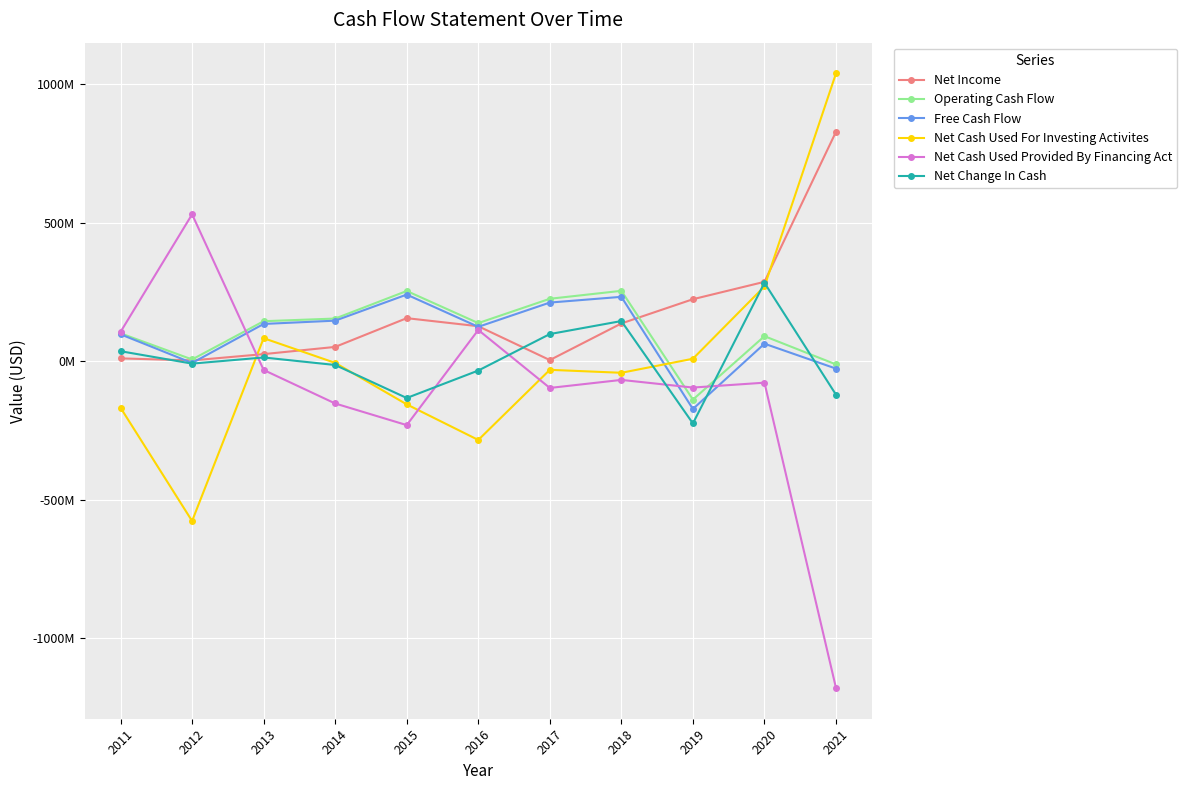

What is the total value across all series at 2021?

529000000